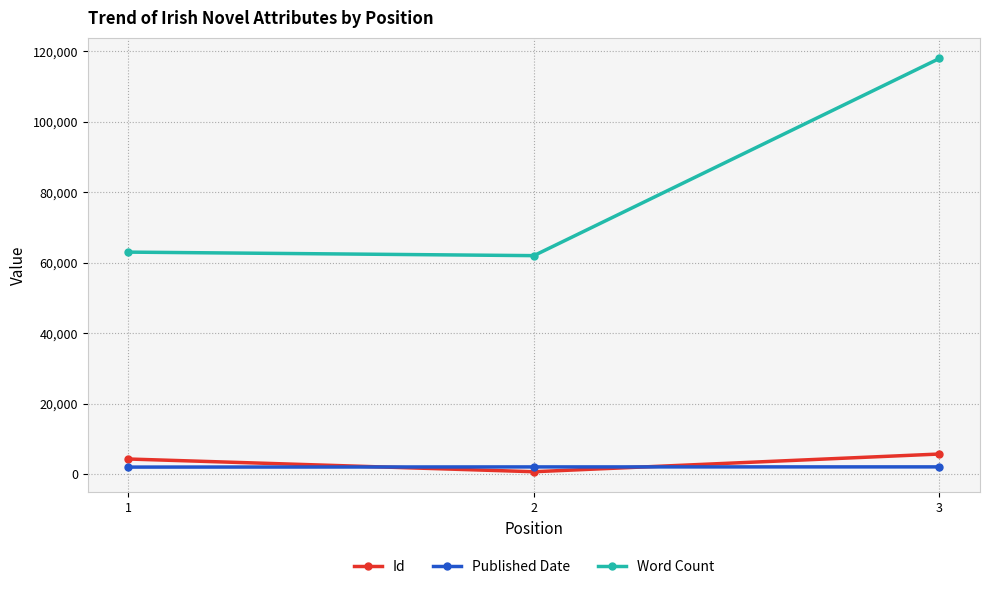

What is the value of the Id point at the 1st from the left?

4252